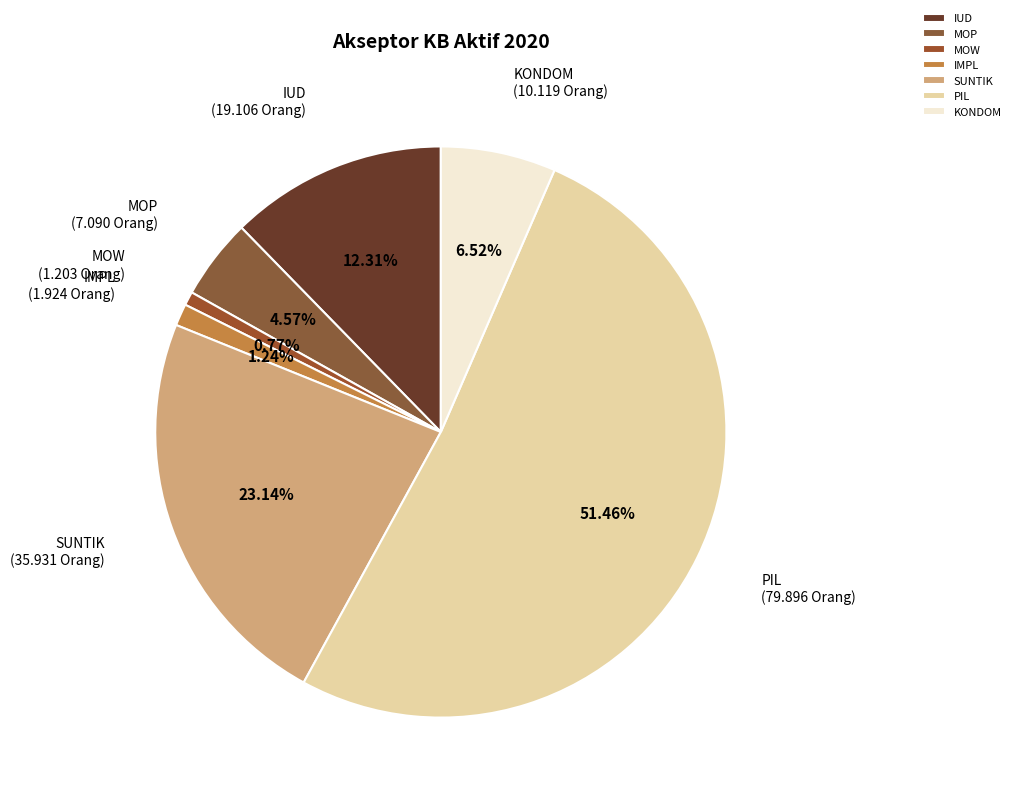

What is the total percentage of KONDOM and MOW?

7.3%